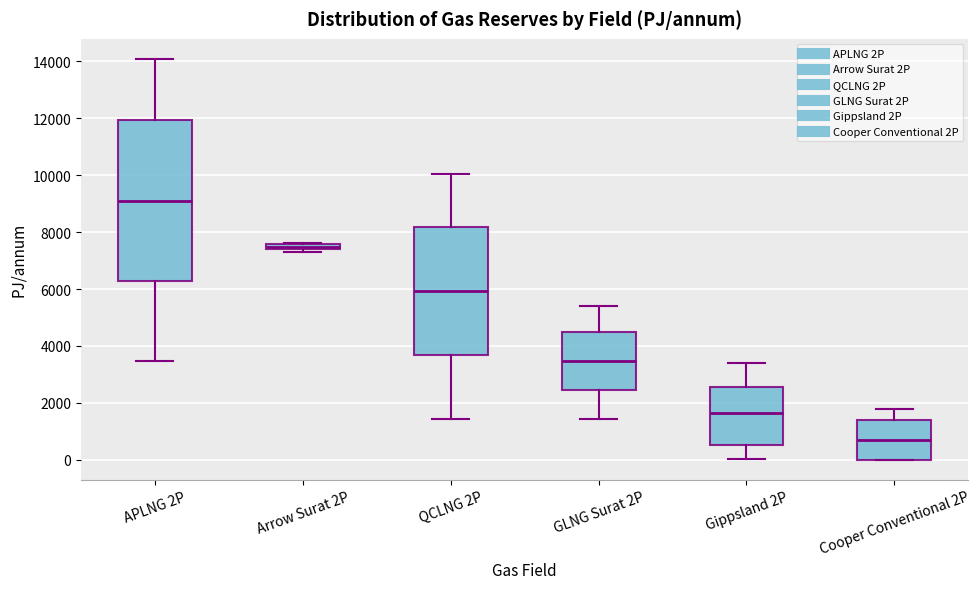

Comparing the boxes themselves (not the whiskers), which one is the tallest?

APLNG 2P